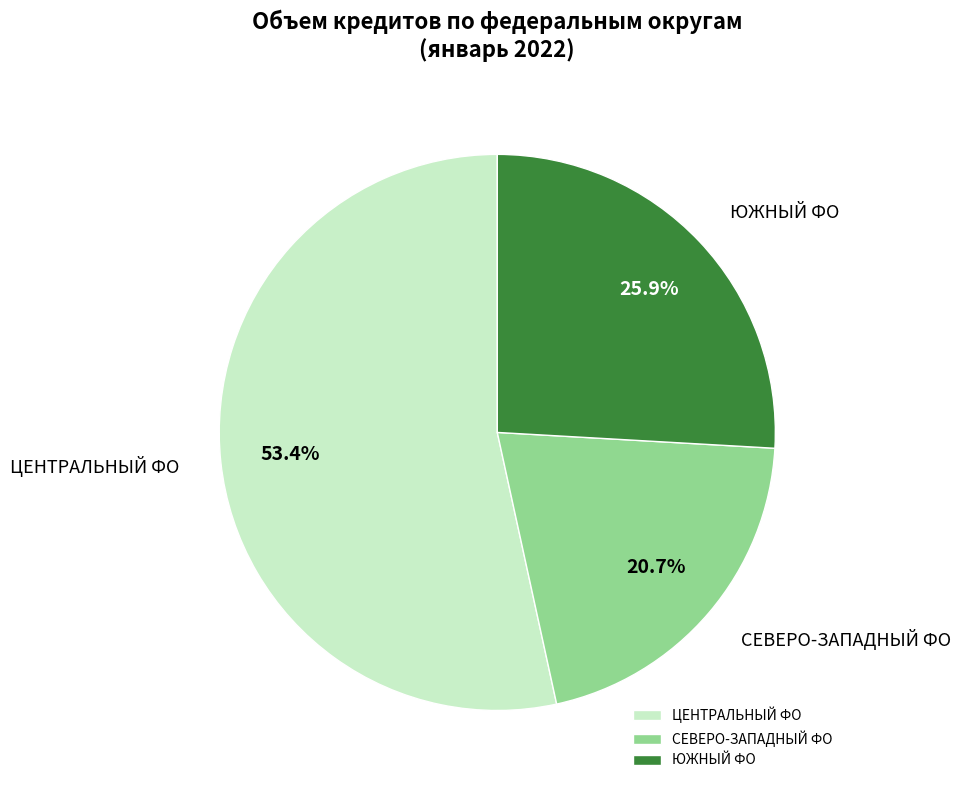

What is the largest slice in the pie chart?

ЦЕНТРАЛЬНЫЙ ФО